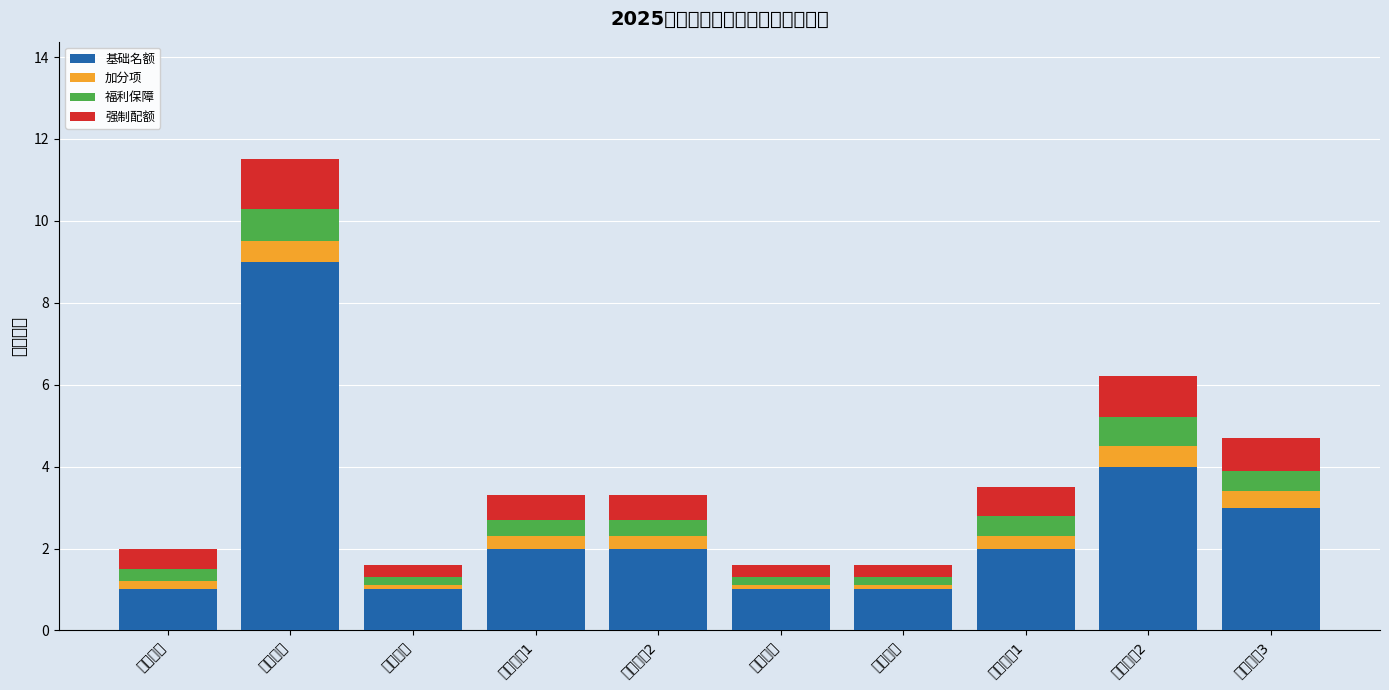

What position from the left is 留置看护2?

5